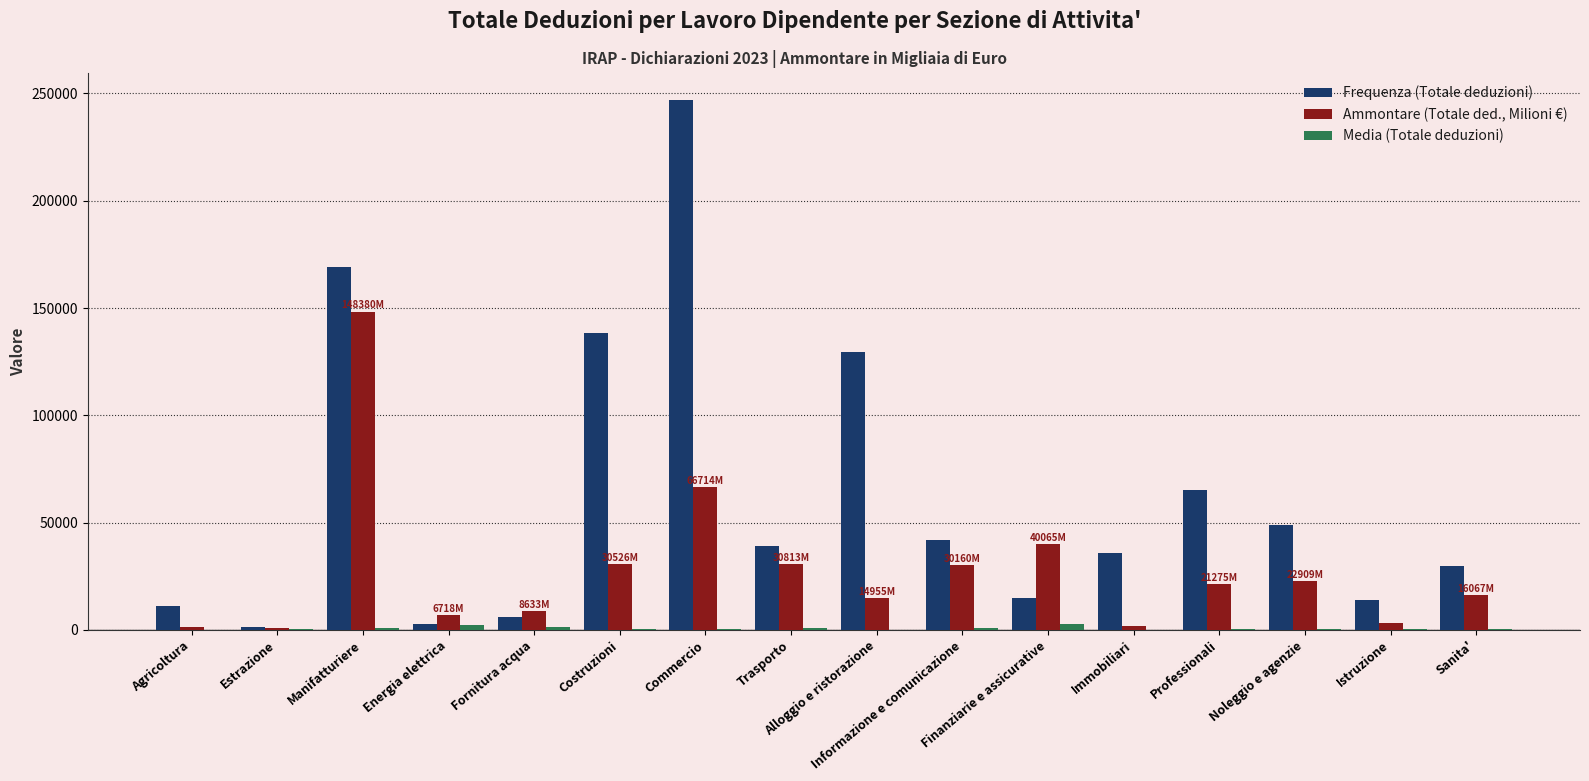

Which category has the highest value in the Frequenza (Totale deduzioni) series?

Commercio